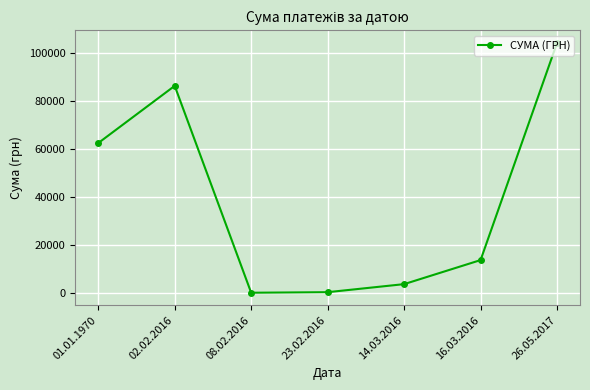

At which label does the data first exceed 13757?

01.01.1970